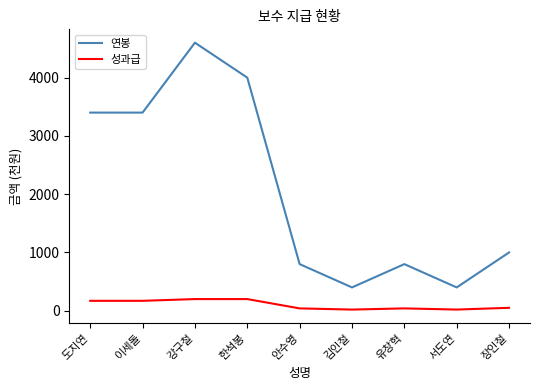

List the series in order of their peak value, lowest first.

성과급, 연봉